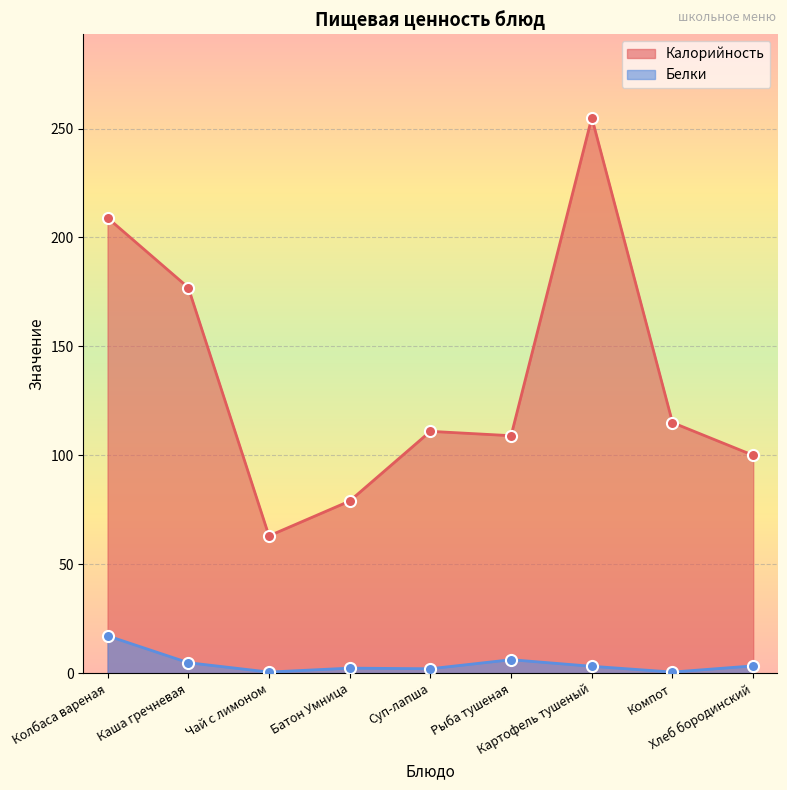

How many lines are shown in the chart?

2